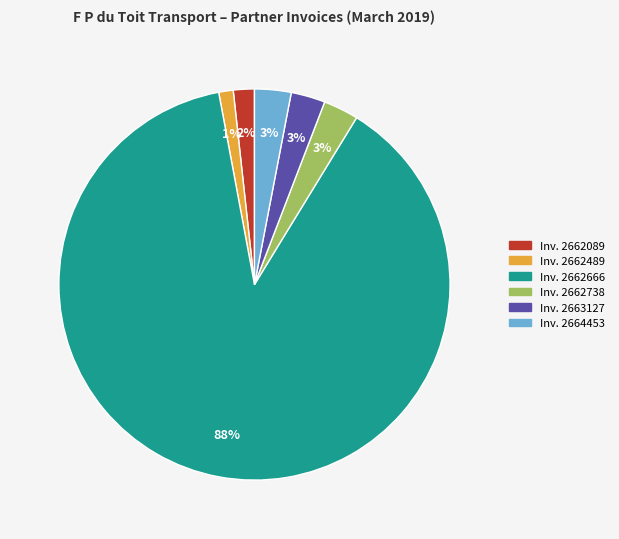

Is there a majority slice in this chart?

Yes